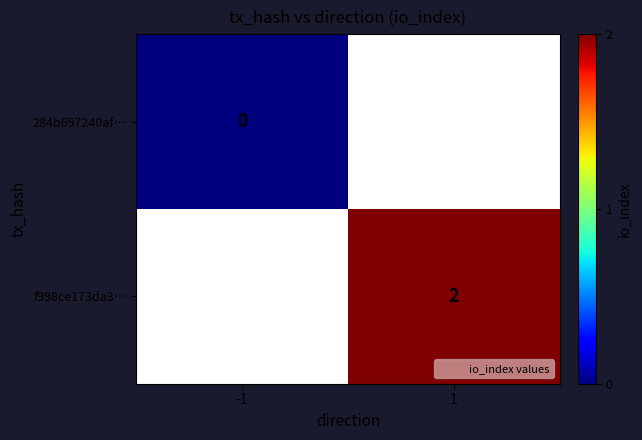

The value of f998ce173da3… at 1 is 3. True or false?

False